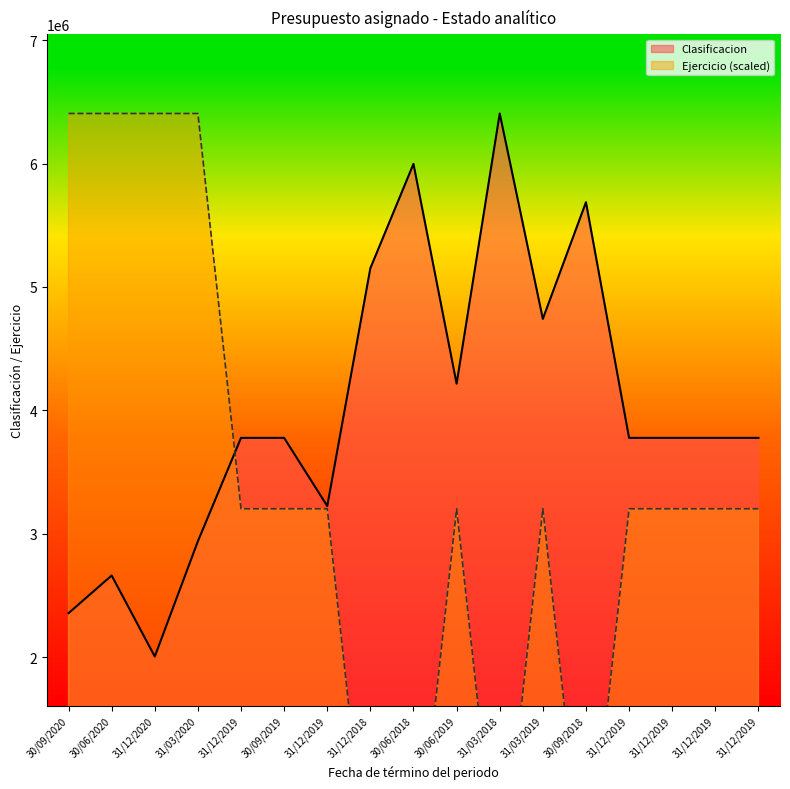

How many lines are shown in the chart?

2